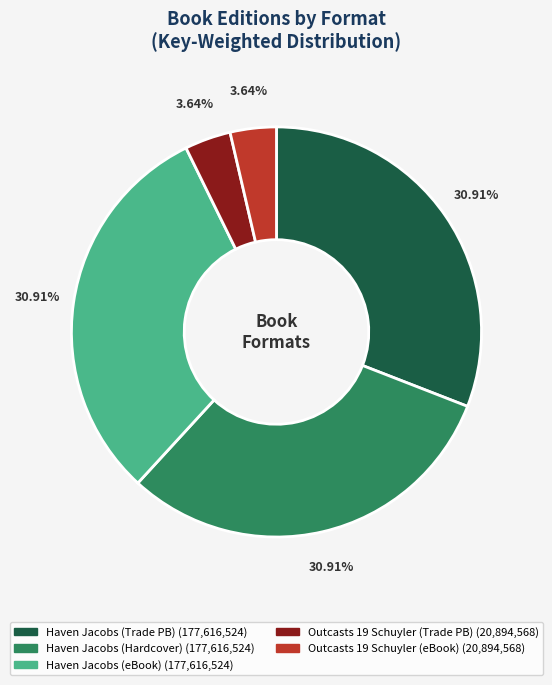

Is there a majority slice in this chart?

No